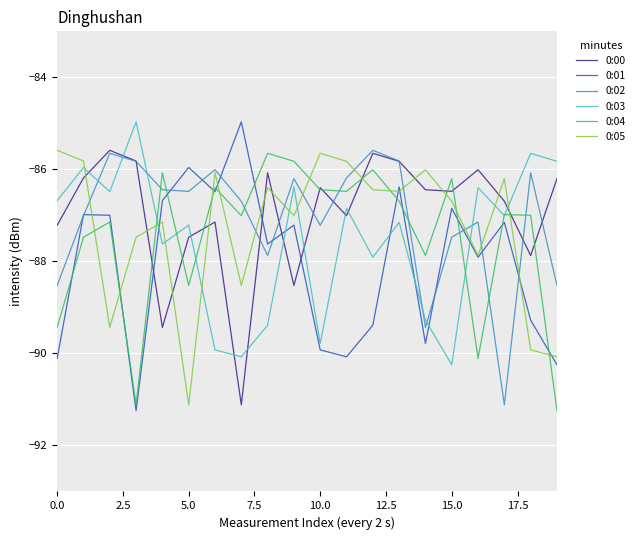

What is the average value of the 0:03 series?

-87.5